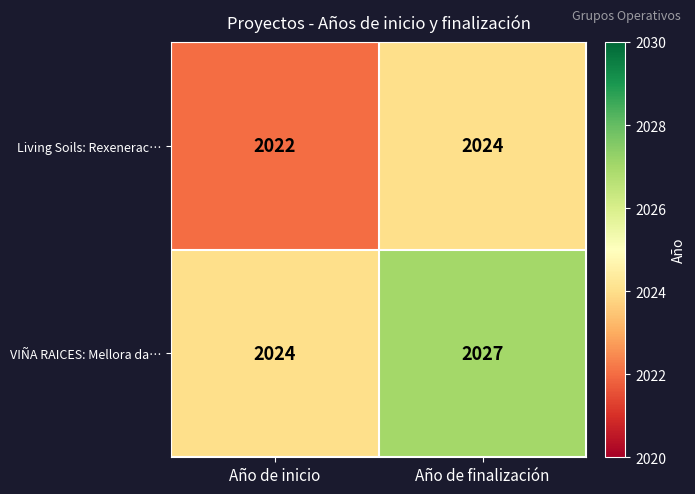

What is the sum of all Living Soils: Rexenerac… values?

4046